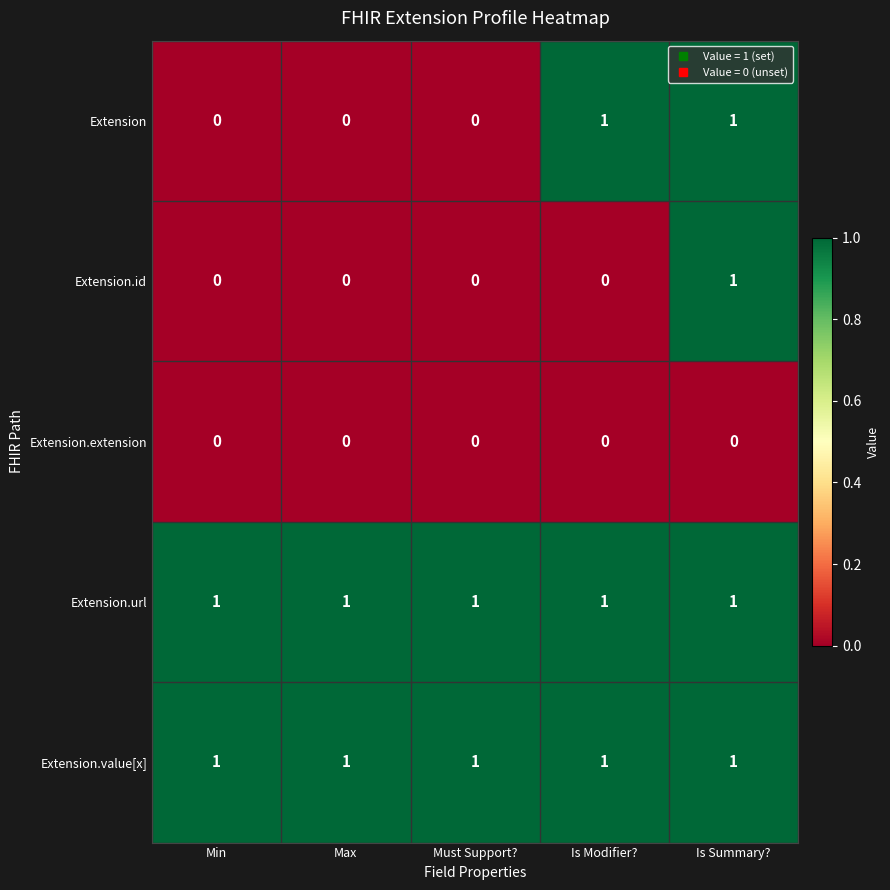

The value of Extension.id at Is Modifier? is 1. True or false?

False